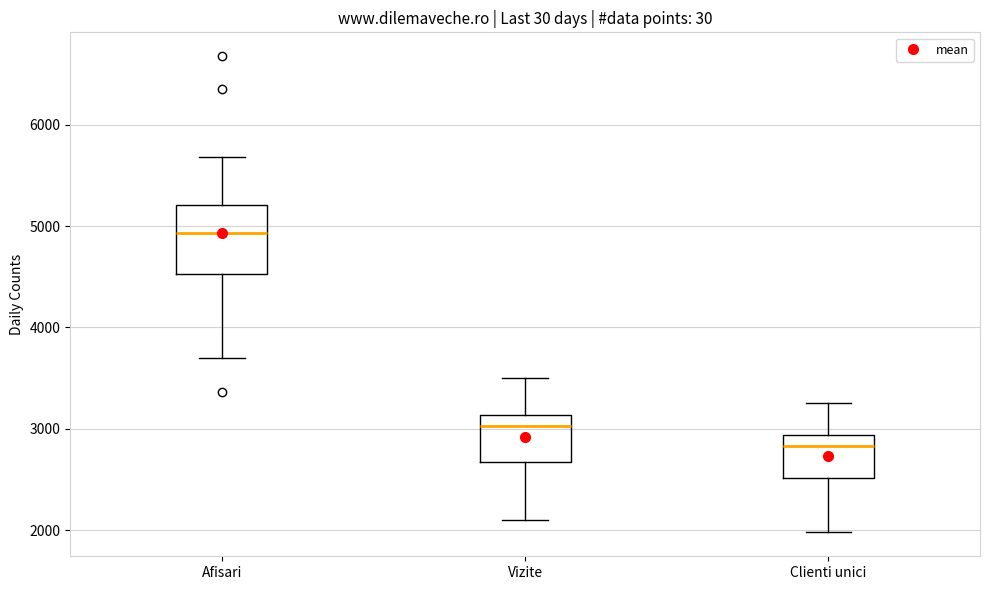

Which box is the tallest, from its lower edge to its upper edge?

Afisari